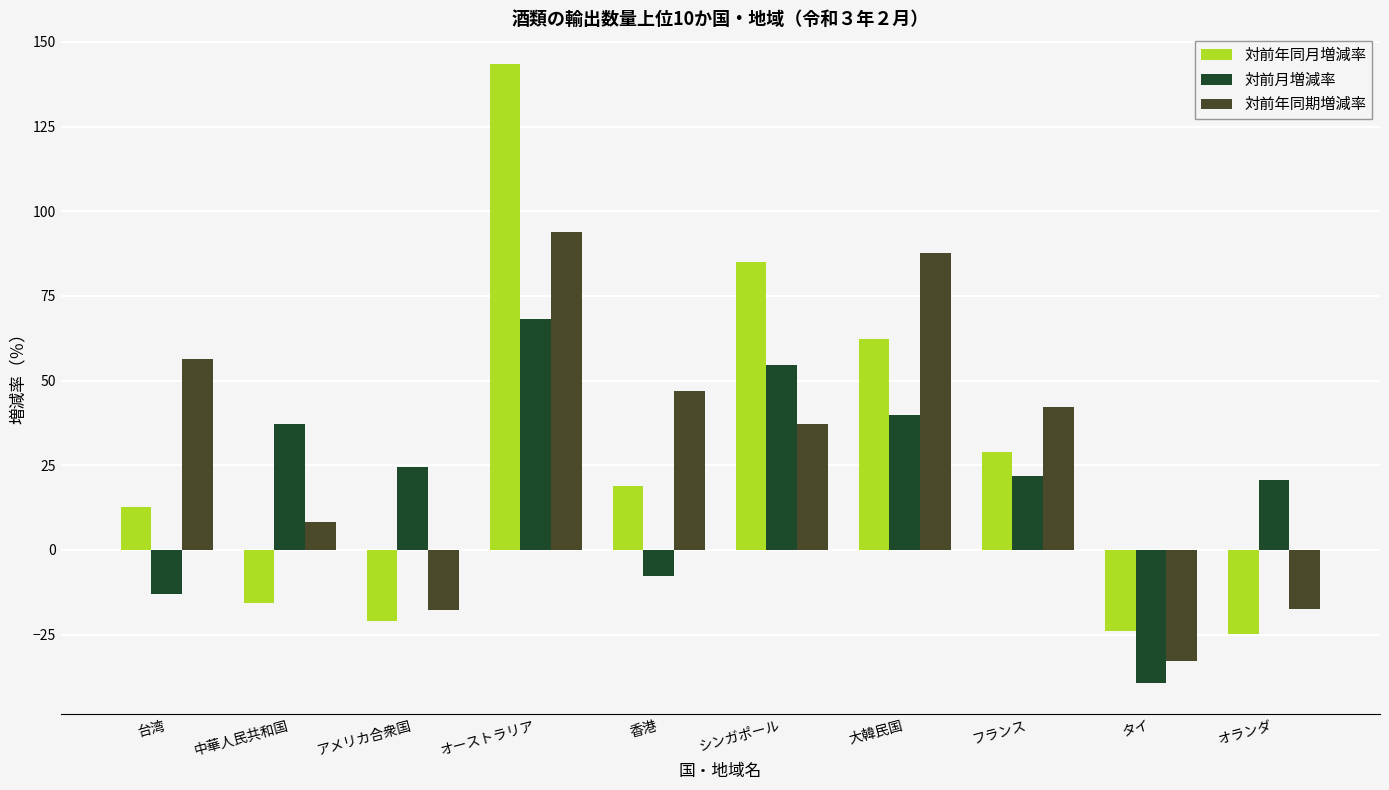

True or false: 対前月増減率 has a value of -13.0 at 台湾.

True